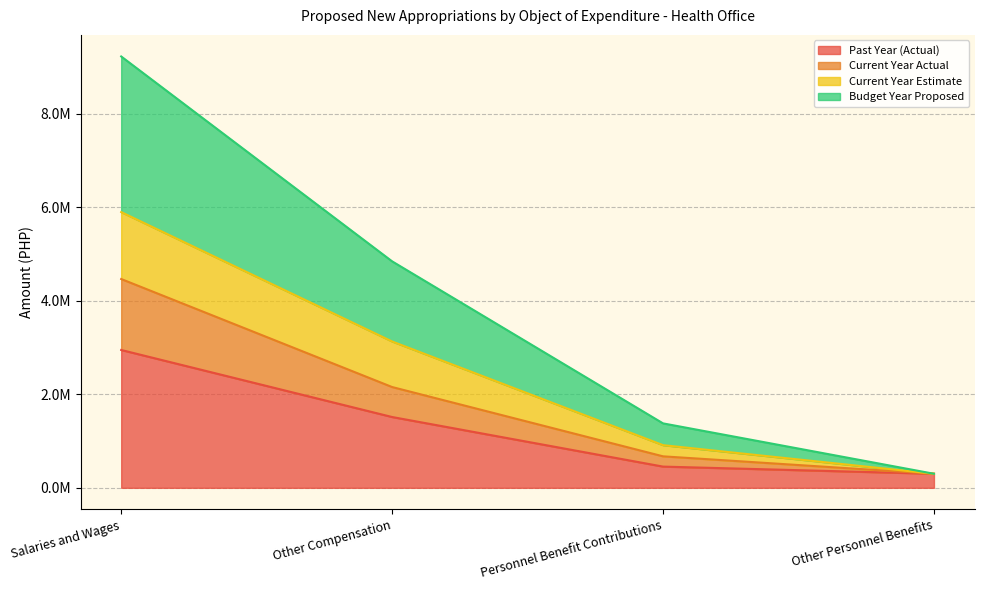

Count the number of categories in the chart.

4